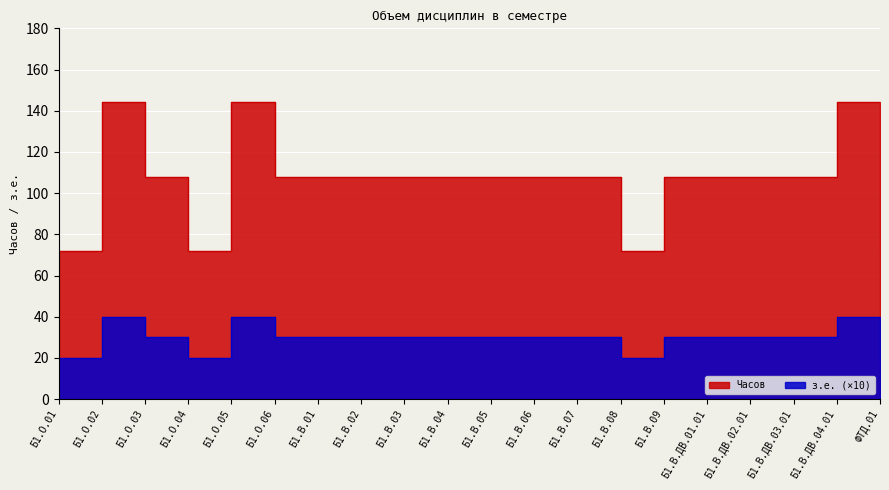

At which label is Часов (з.е.) closest to 108?

Б1.О.03